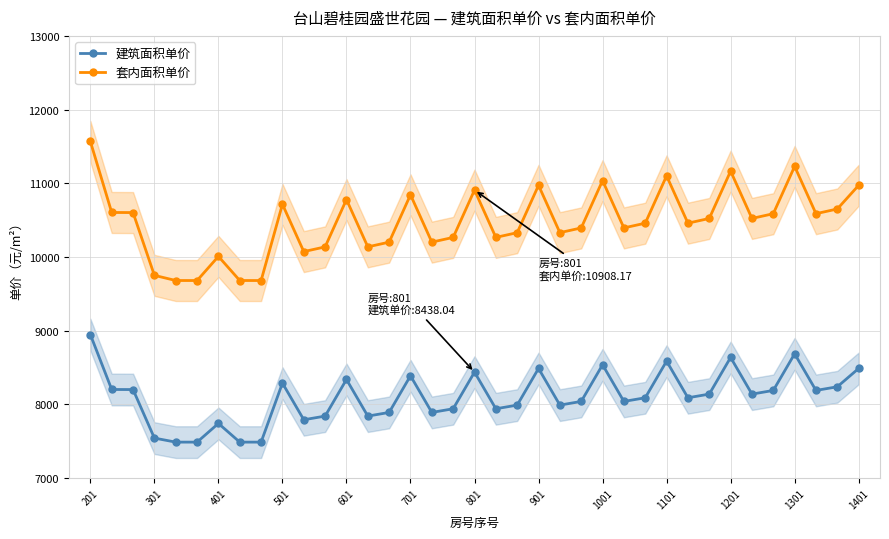

Reading left to right, extract all data points from this chart.

建筑面积单价: 8947.3	8202.3	8201.3	7542.8	7488.1	7488.1	7741.8	7488.1	7488.1	8288.8	7791.5	7841.2	8338.6	7841.2	7890.9	8388.3	7891.0	7940.7	8438.0	7940.7	7990.4	8487.8	7990.4	8040.2	8537.5	8040.2	8089.9	8587.2	8089.9	8139.6	8637.0	8139.6	8189.4	8686.7	8189.4	8239.1	8487.8
套内面积单价: 11567.5	10604.0	10602.8	9750.9	9681.0	9680.6	10008.0	9681.0	9680.6	10715.3	10073.2	10137.1	10779.6	10137.5	10201.4	10843.9	10201.8	10265.7	10908.2	10266.1	10330.0	10972.5	10330.4	10394.3	11036.8	10394.7	10458.6	11101.1	10459.0	10522.9	11165.4	10523.3	10587.2	11229.6	10587.6	10651.5	10972.5